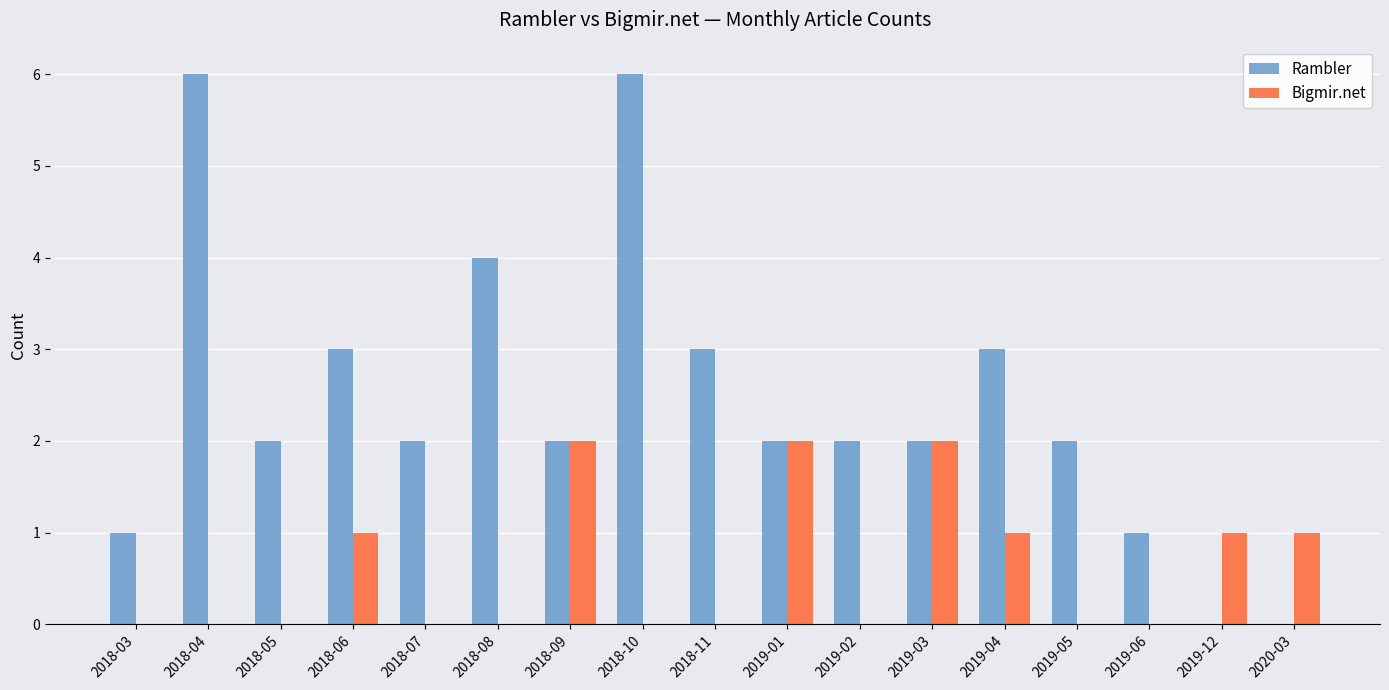

What is the maximum value shown in the chart?

6